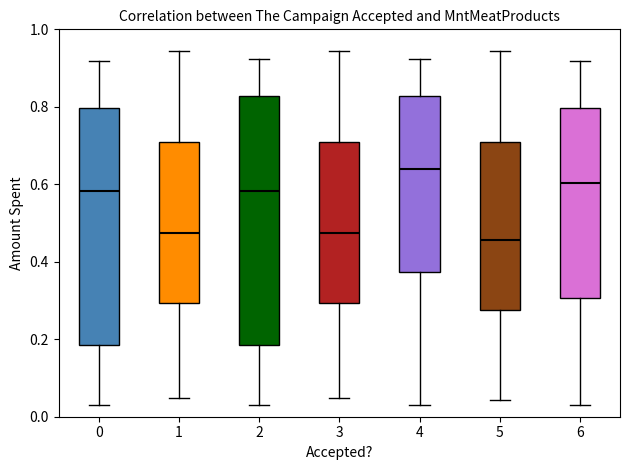

Reading left to right, read every box against the y-axis: the position of its median line, the range the box covers, and the ends of its whiskers. The values are not printed on the chart, so give them approximately, as read against the axis.

0: median 0.58, box 0.18 to 0.80, whiskers 0.02 to 0.92
1: median 0.48, box 0.30 to 0.70, whiskers 0.04 to 0.94
2: median 0.58, box 0.18 to 0.82, whiskers 0.02 to 0.92
3: median 0.48, box 0.30 to 0.70, whiskers 0.04 to 0.94
4: median 0.64, box 0.38 to 0.82, whiskers 0.02 to 0.92
5: median 0.46, box 0.28 to 0.70, whiskers 0.04 to 0.94
6: median 0.60, box 0.30 to 0.80, whiskers 0.02 to 0.92